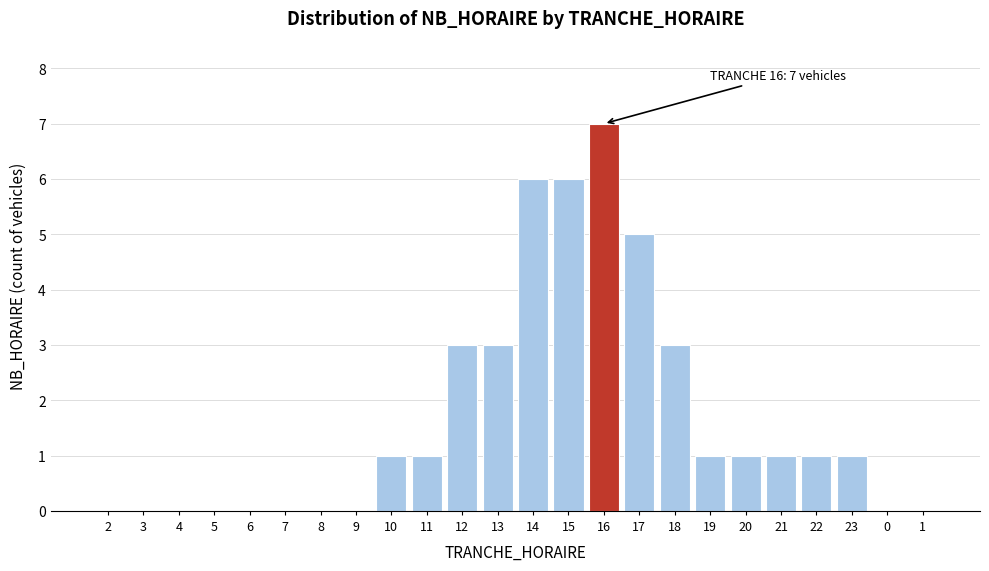

Reading left to right, list all the values displayed in this chart.

2=0	3=0	4=0	5=0	6=0	7=0	8=0	9=0	10=1	11=1	12=3	13=3	14=6	15=6	16=7	17=5	18=3	19=1	20=1	21=1	22=1	23=1	0=0	1=0